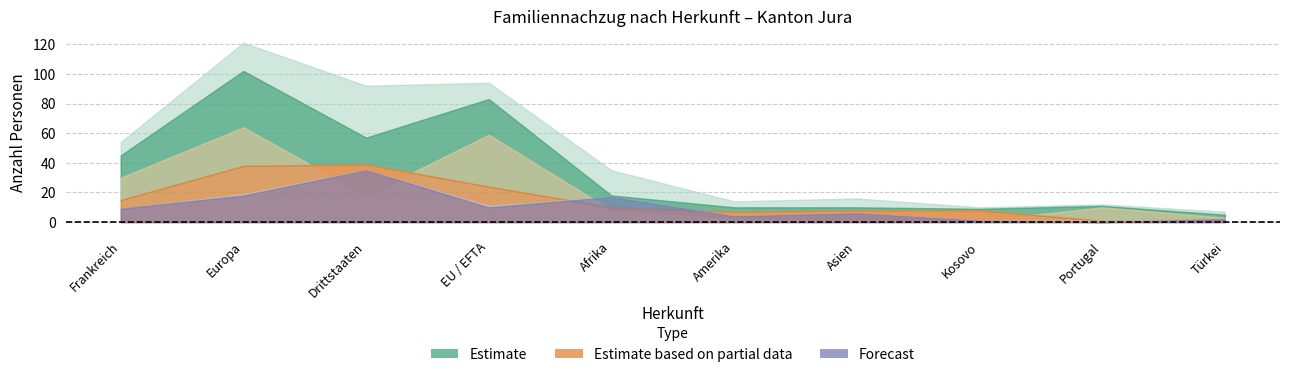

True or false: Ehepartner Schweizer and Familiennachzug zu Ausländer/-in intersect in this chart.

False